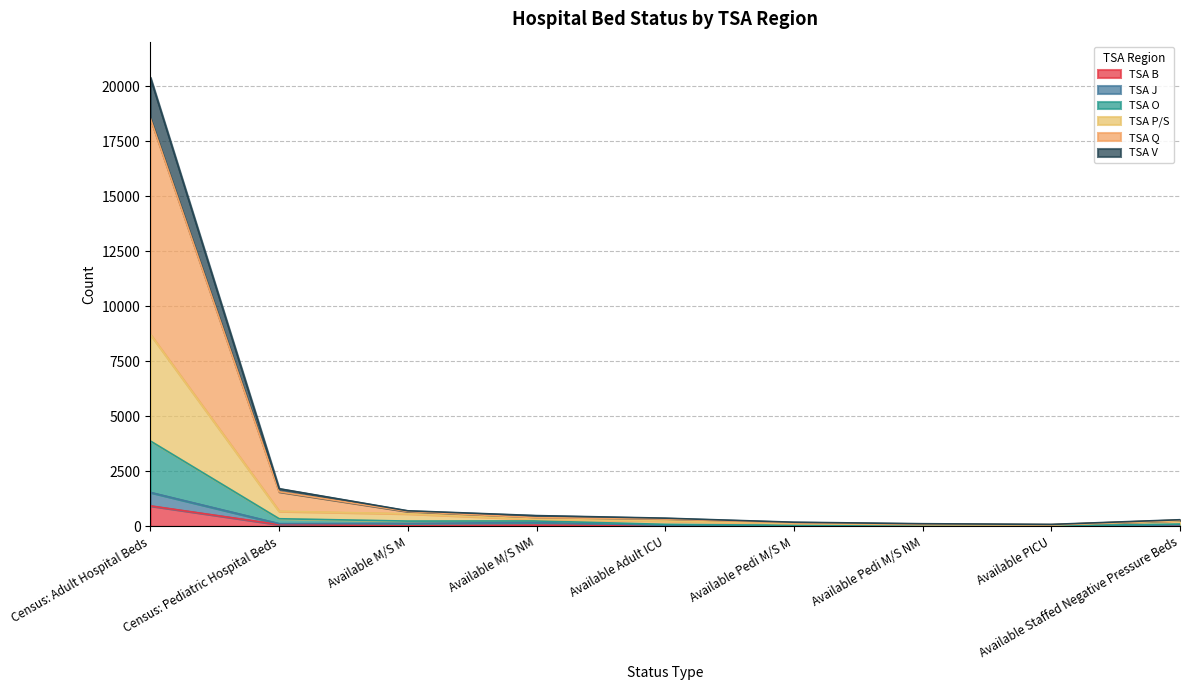

At which category is the sum across all series the highest?

Census: Adult Hospital Beds